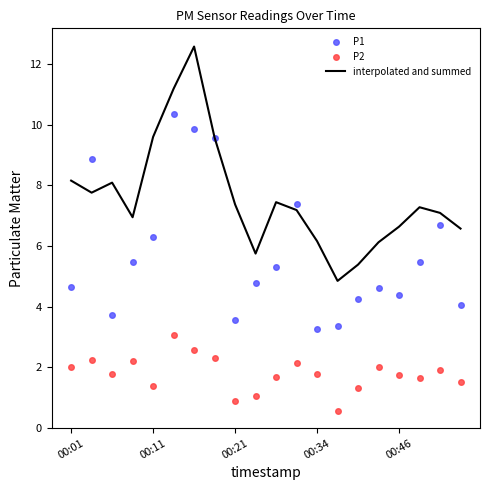

Rank the series by their maximum value, from lowest to highest.

P2, P1, interpolated and summed